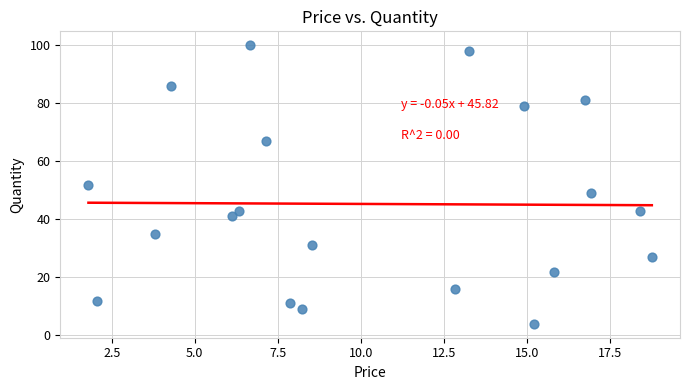

What is the range of Y values (max minus min)?

96